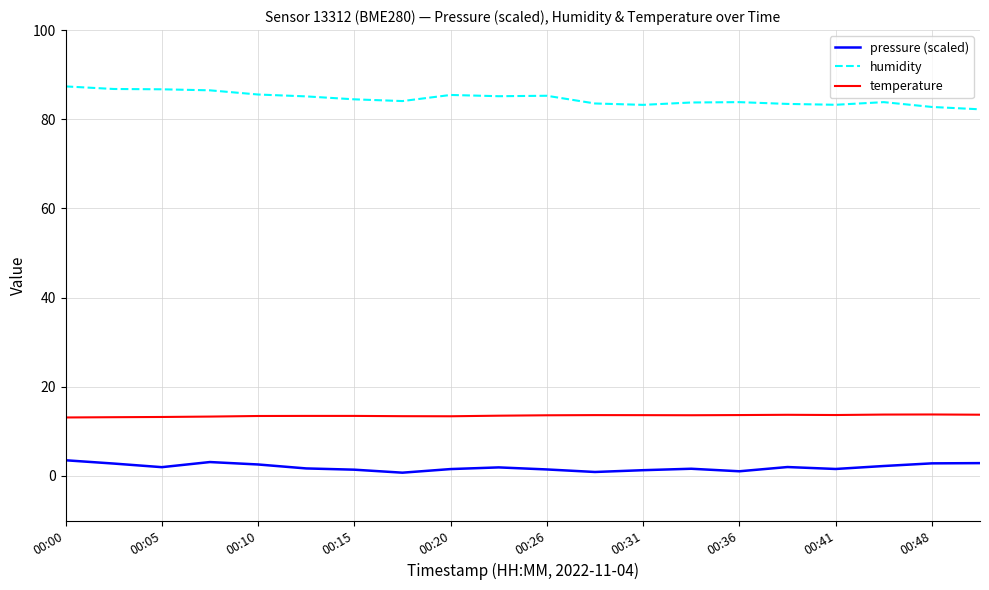

Which series has the largest total across all categories?

humidity